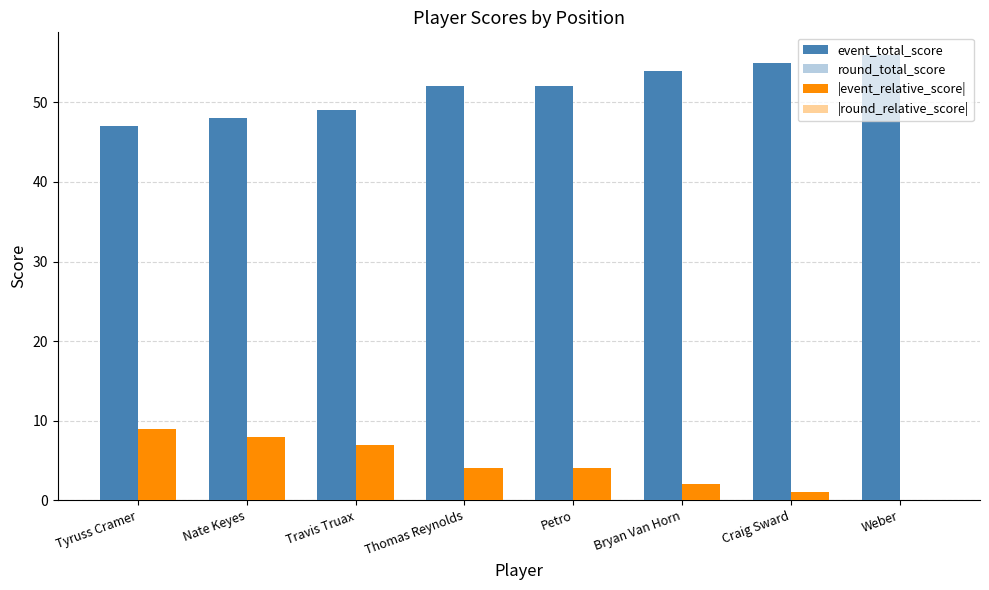

Which series has the largest total across all categories?

event_total_score